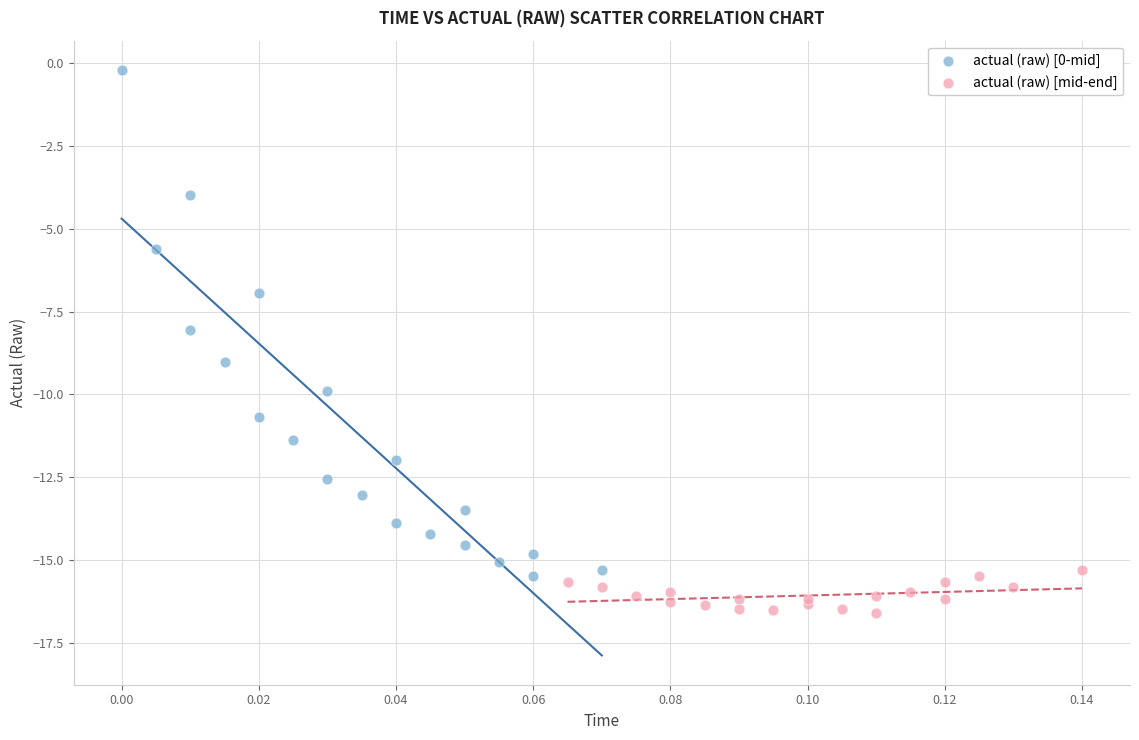

Which series reaches the maximum Y coordinate?

actual (raw) [0-mid]